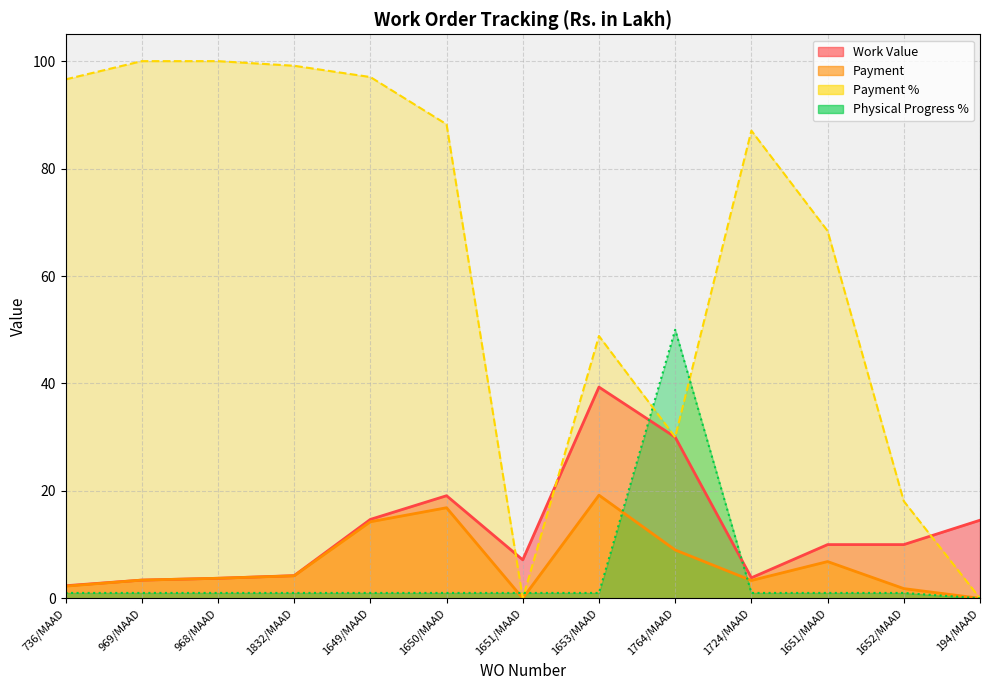

True or false: Physical Progress % and Work Value intersect in this chart.

True